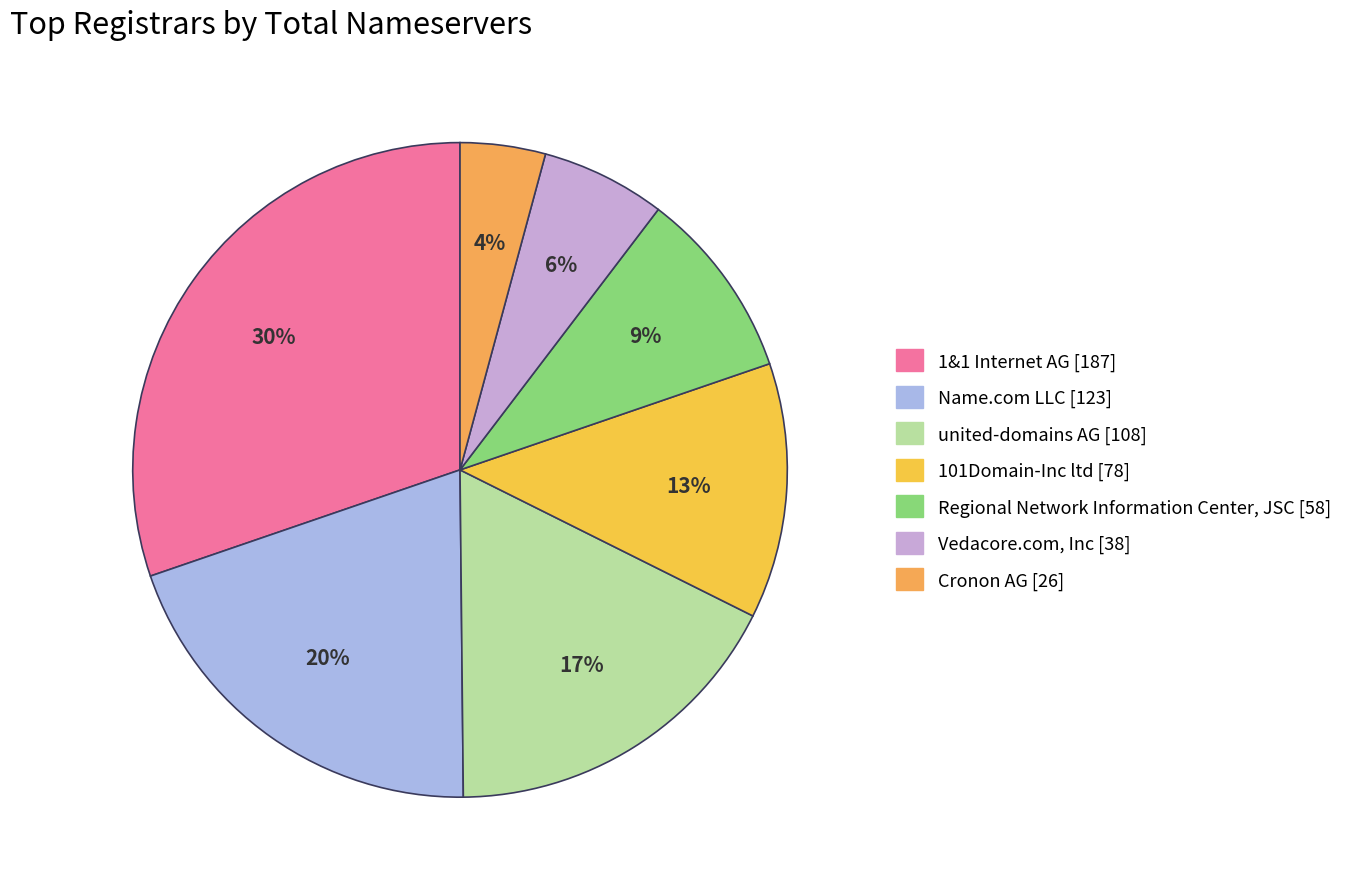

To the nearest percent, what is the combined percentage of 1&1 Internet AG [187] and Cronon AG [26]?

34%